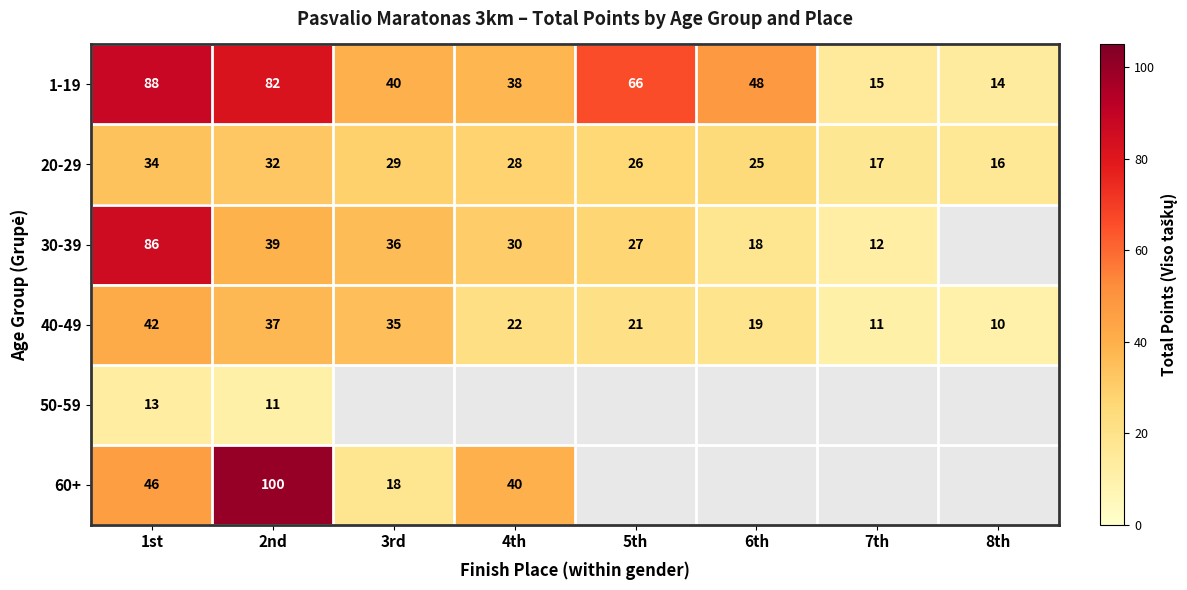

Which category has the lowest value across all series?

8th